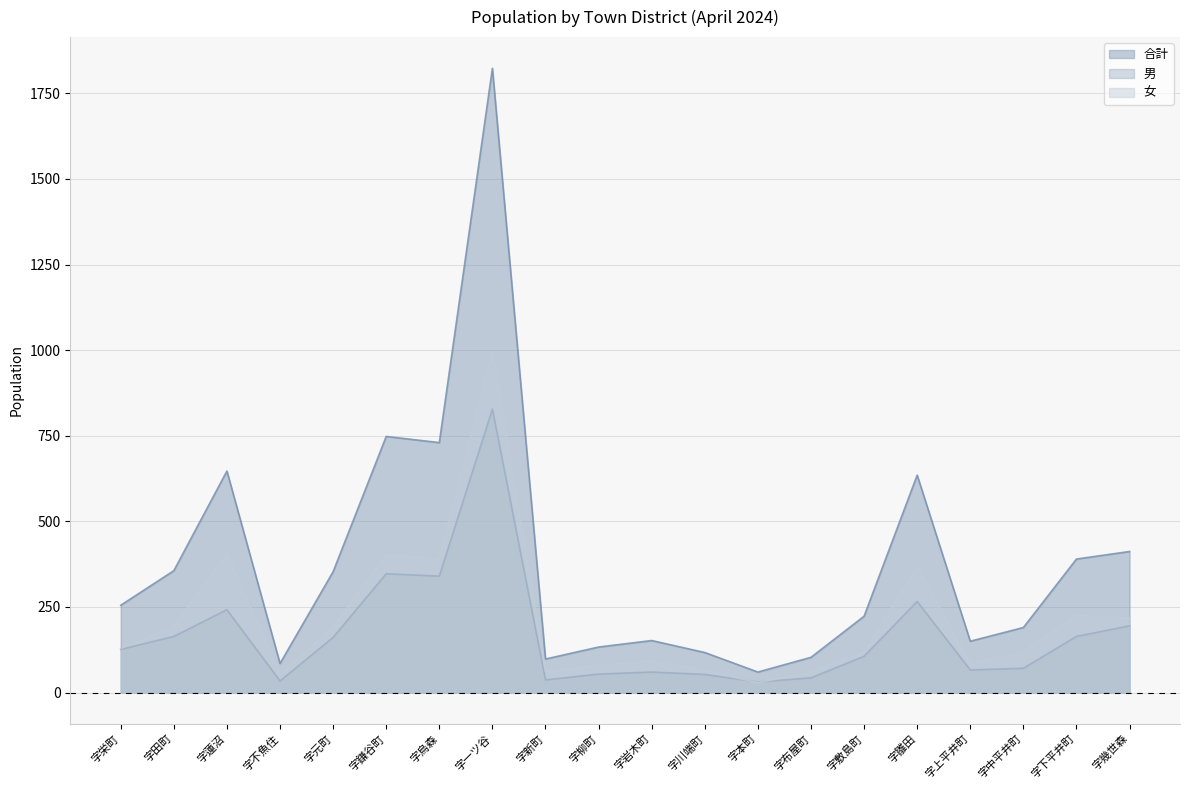

How many lines are shown in the chart?

3